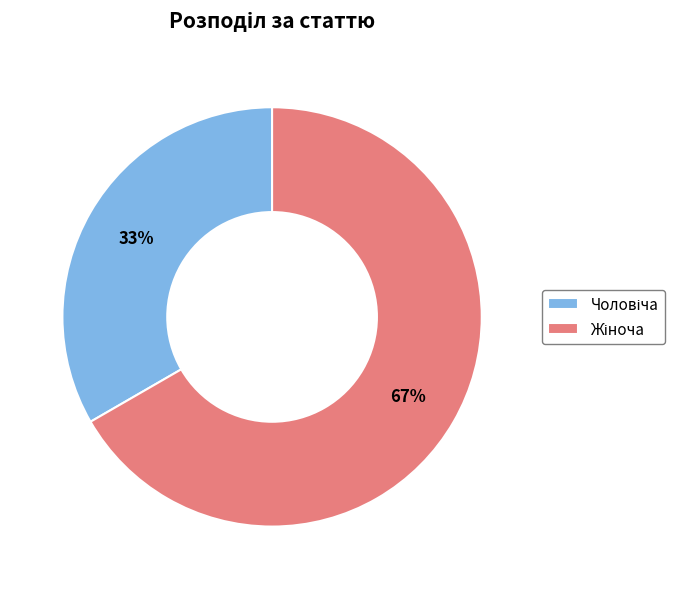

To the nearest percent, what is the average slice percentage?

50%